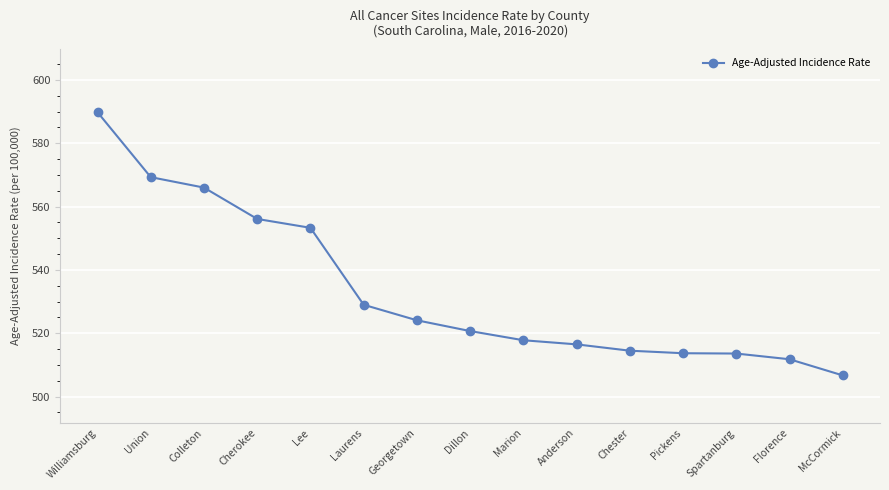

Is it true that the value at Dillon is 520.7?

True